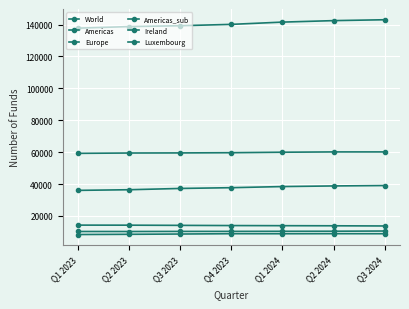

How many series are shown in this chart?

6